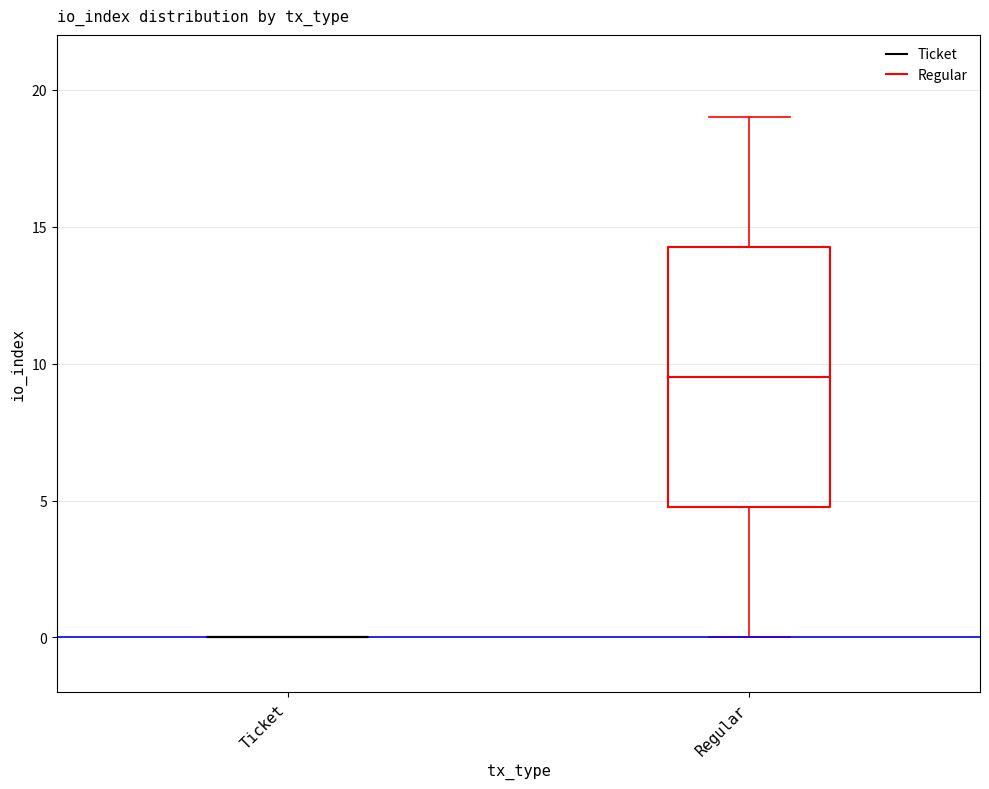

Where is the lower edge of the box for Regular on the y-axis? The values are not printed on the chart, so give them approximately, as read against the axis.

5.0